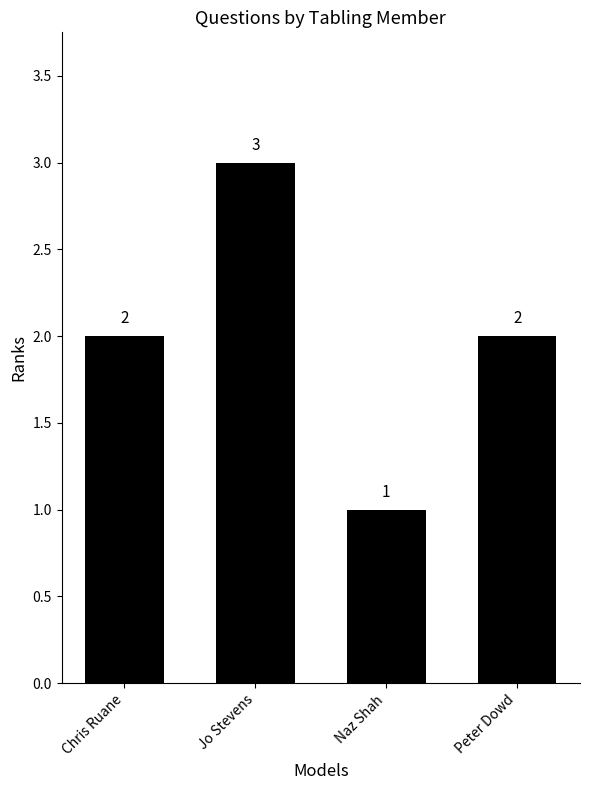

Count the number of categories in the chart.

4